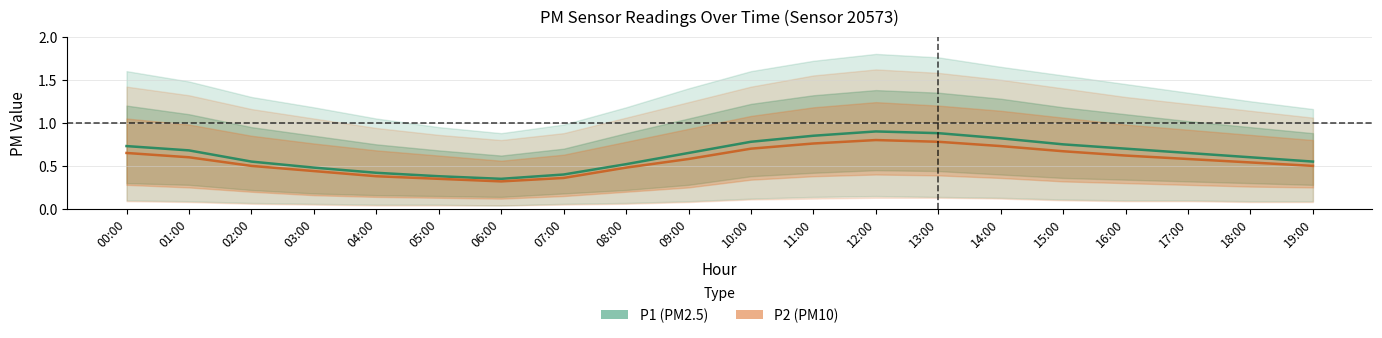

List the labels in order of P1 value, largest first.

12:00, 13:00, 11:00, 14:00, 10:00, 15:00, 00:00, 16:00, 01:00, 09:00, 17:00, 18:00, 02:00, 19:00, 08:00, 03:00, 04:00, 07:00, 05:00, 06:00